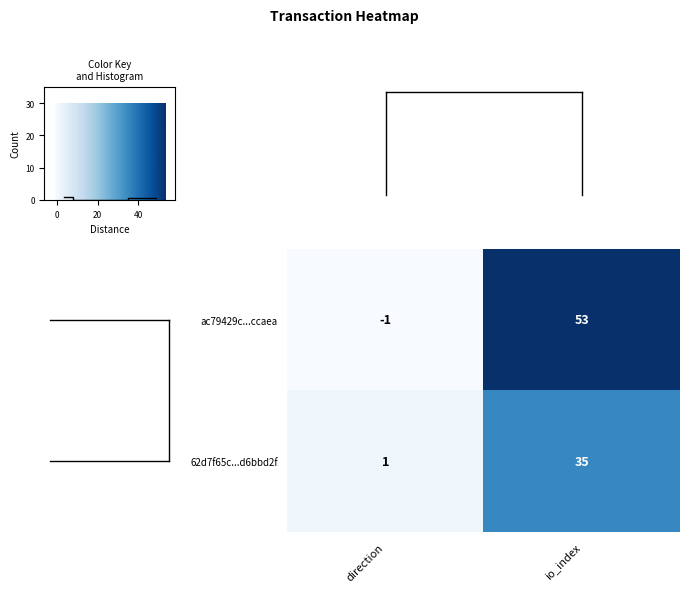

What is the difference between the maximum and minimum values in the ac79429c...ccaea series?

54